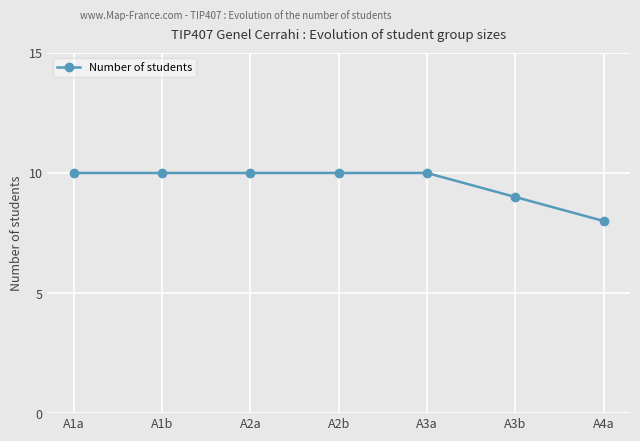

What value does the data have at A3a?

10